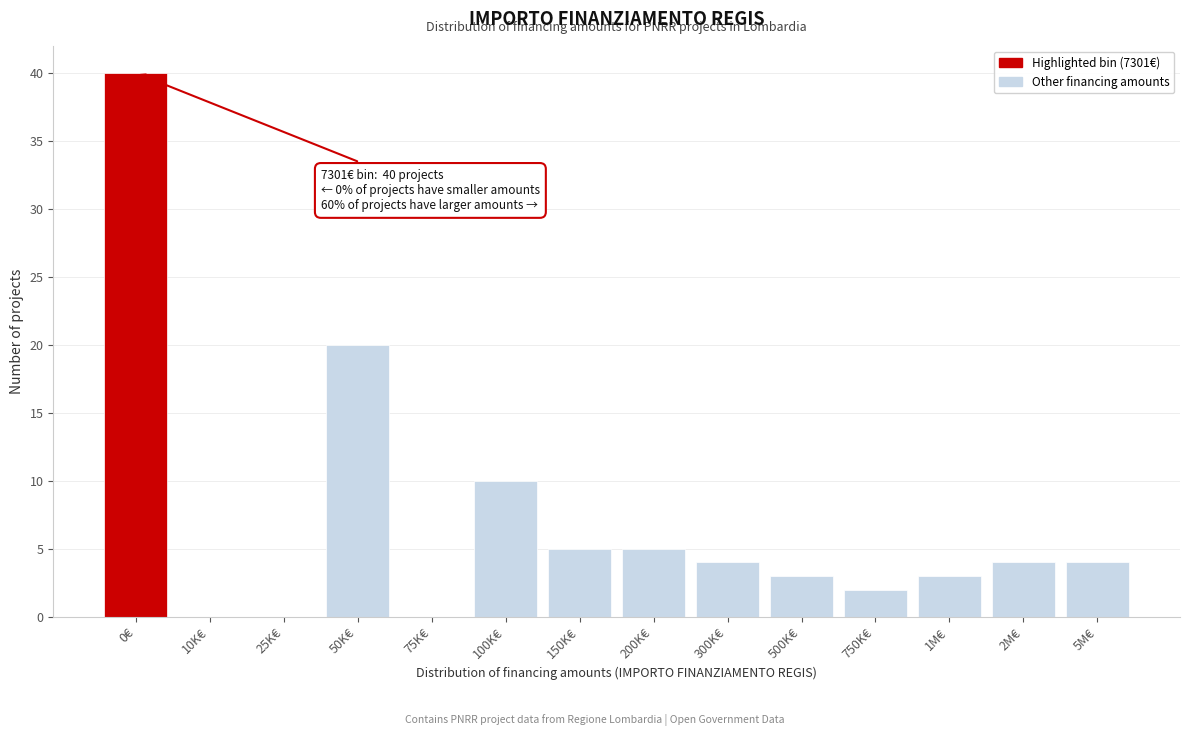

Reading left to right, transcribe all the data shown in this chart.

0€=40	10K€=0	25K€=0	50K€=20	75K€=0	100K€=10	150K€=5	200K€=5	300K€=4	500K€=3	750K€=2	1M€=3	2M€=4	5M€=4